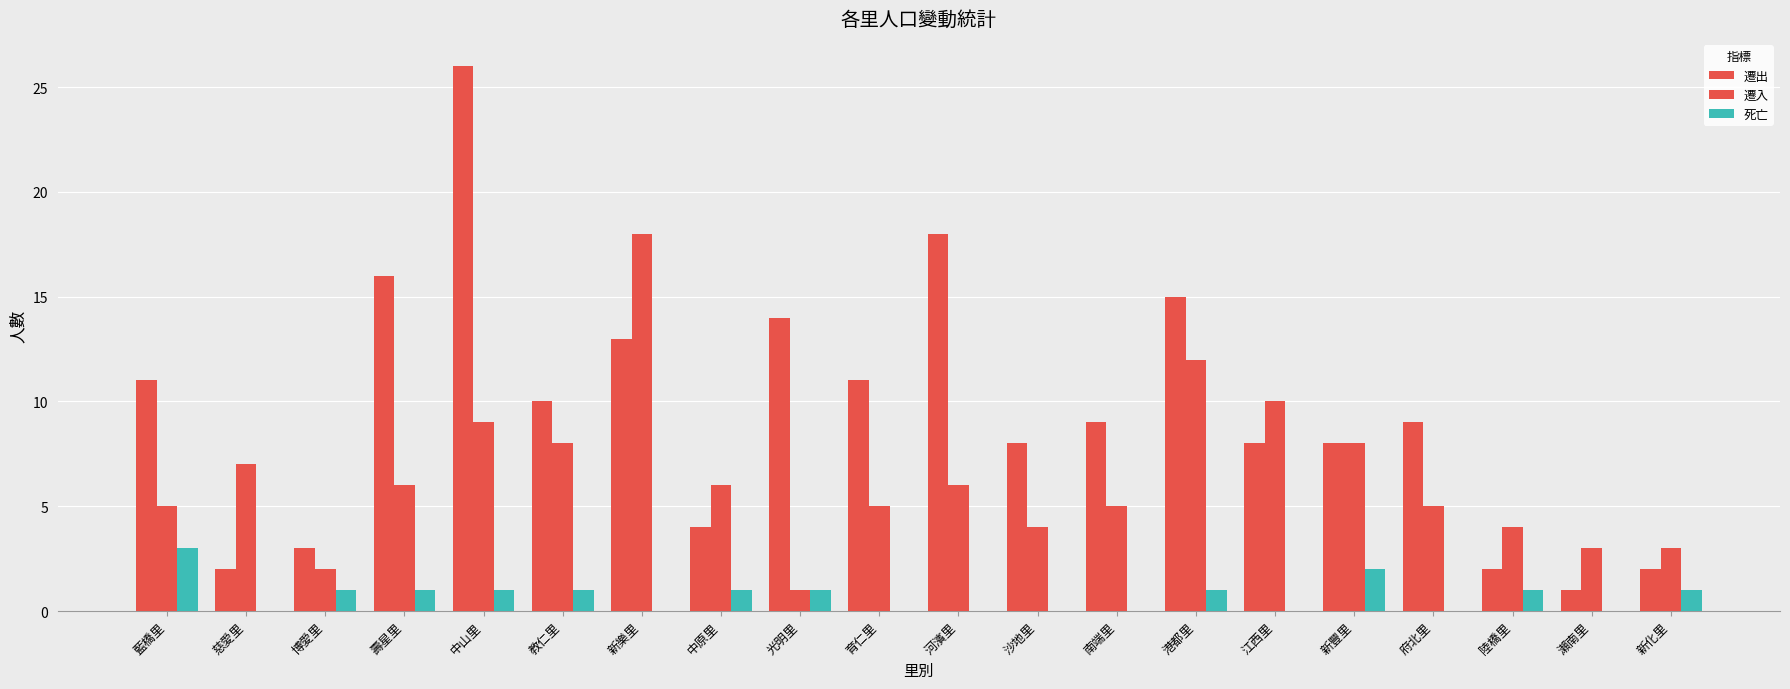

Are the bars grouped side by side (vs. stacked)?

Yes